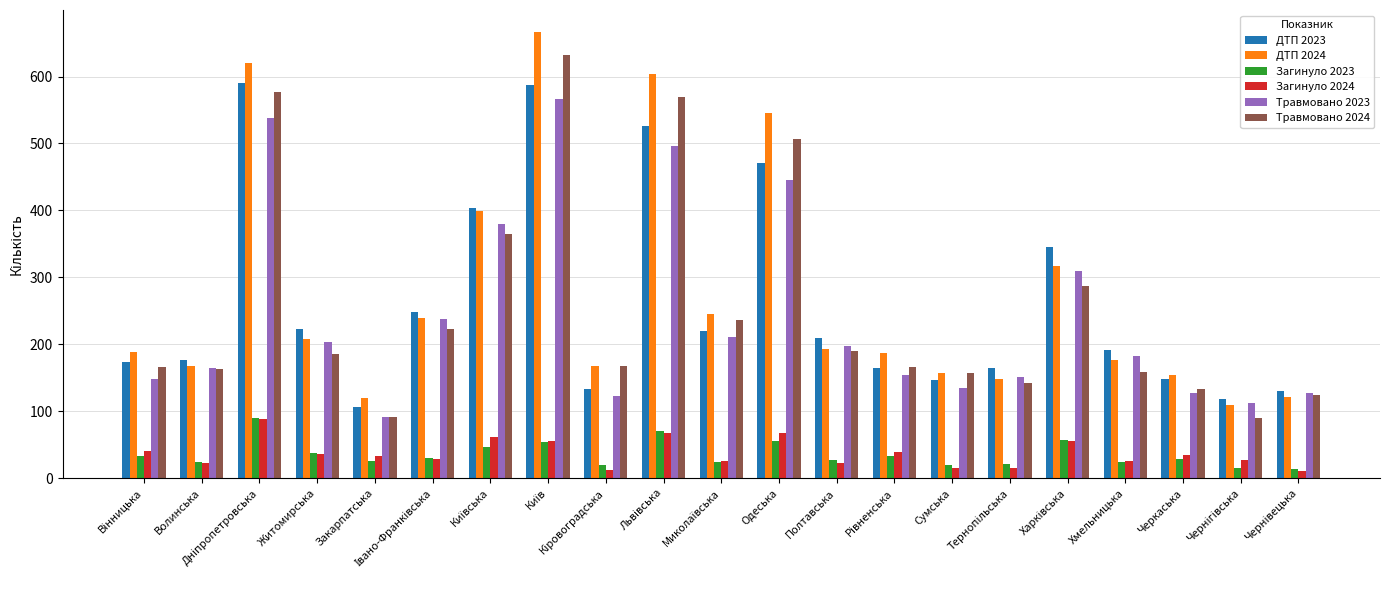

What is the difference between the maximum and minimum values in the Загинуло 2023 series?

76